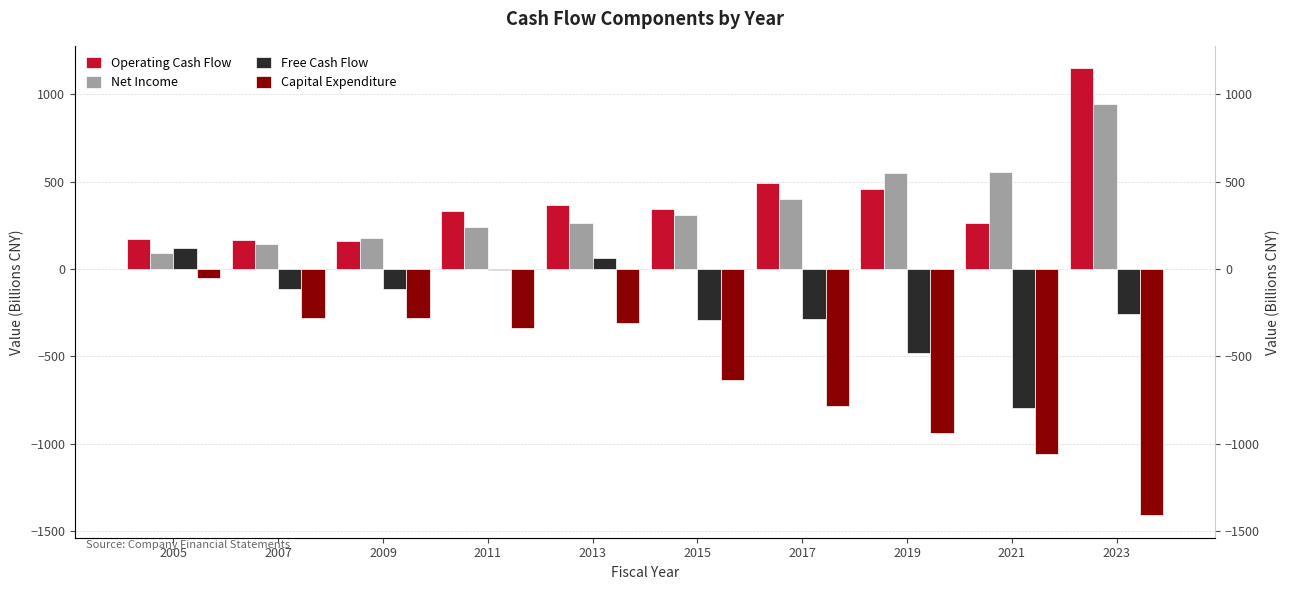

Rank the categories by Capital Expenditure value from highest to lowest.

2005, 2009, 2007, 2013, 2011, 2015, 2017, 2019, 2021, 2023